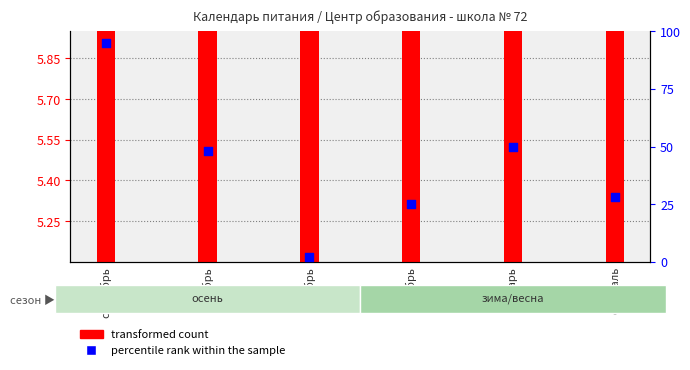

At which category is the sum across all series the highest?

сентябрь